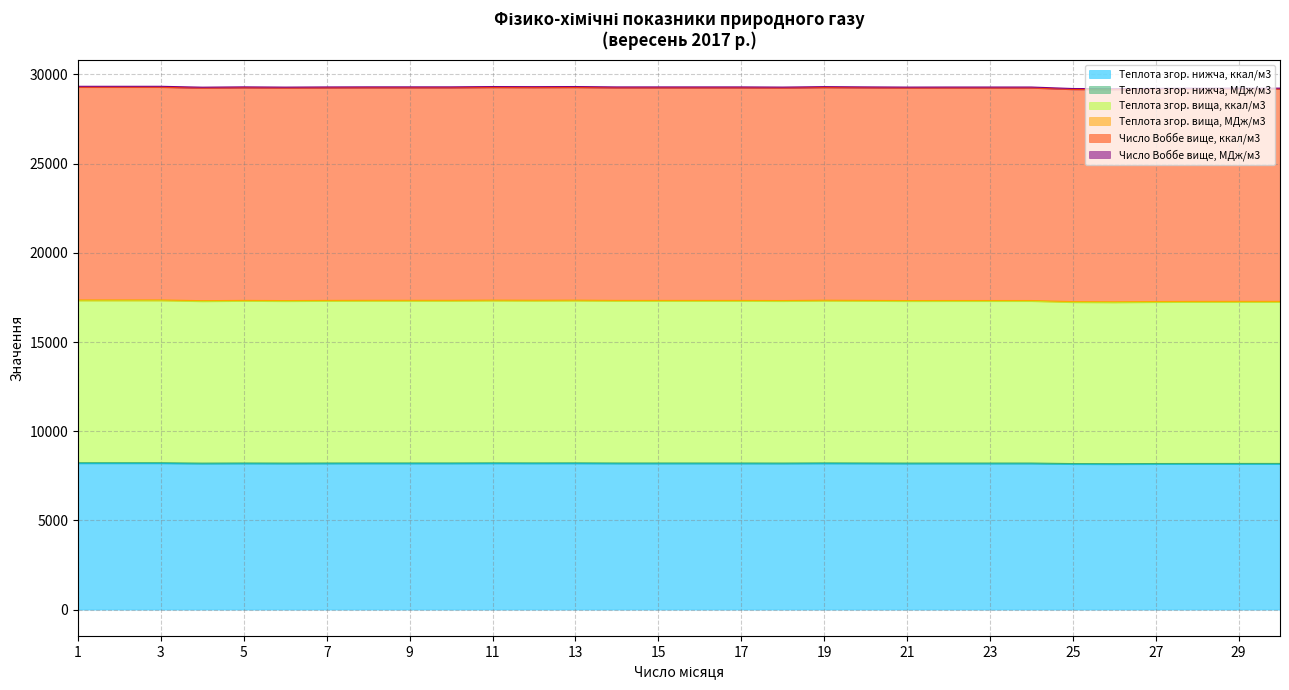

What is the smallest value displayed?

8146.7